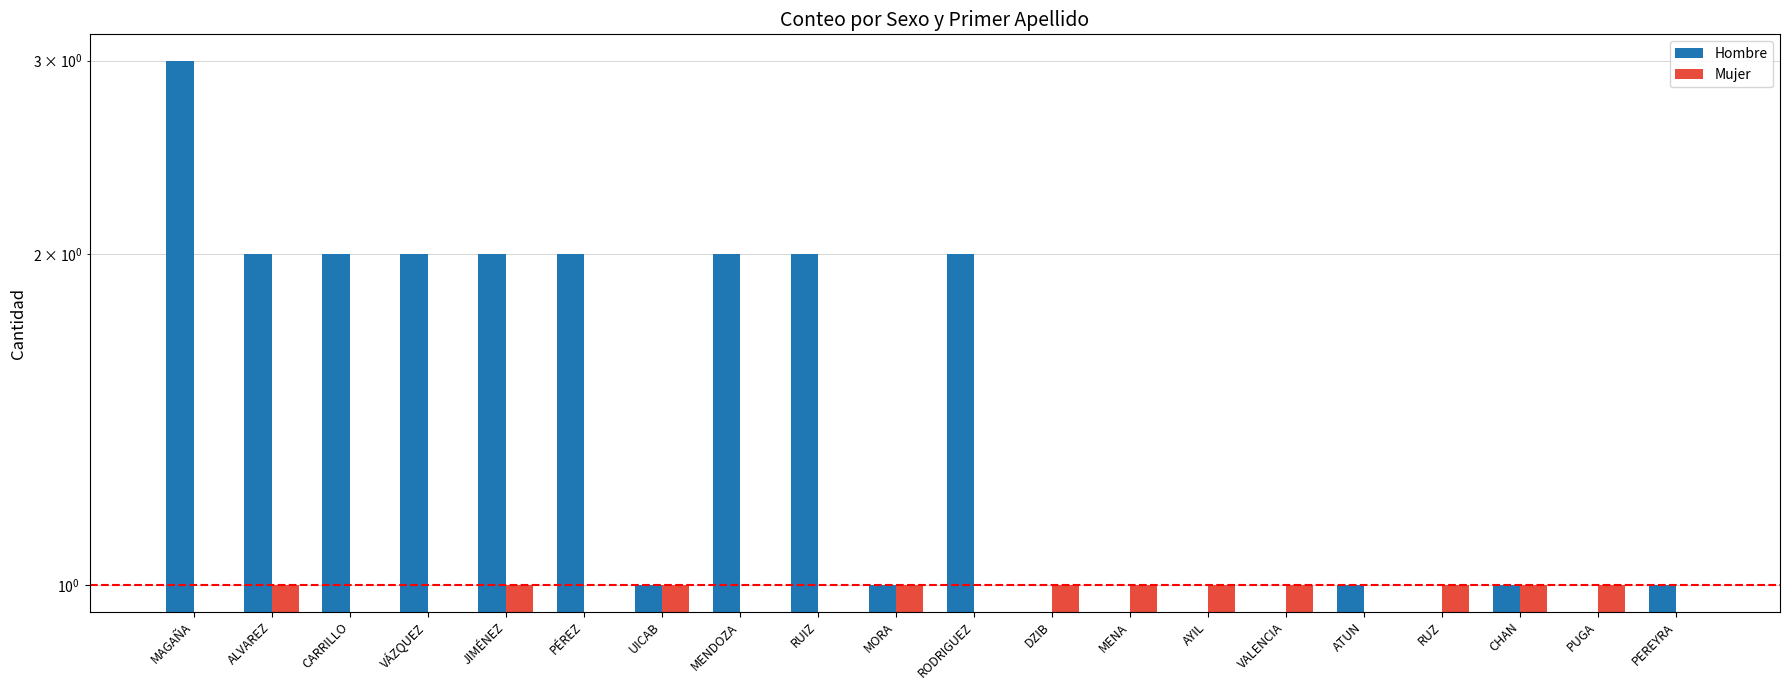

Count the Hombre values in the range 0 to 2.

19